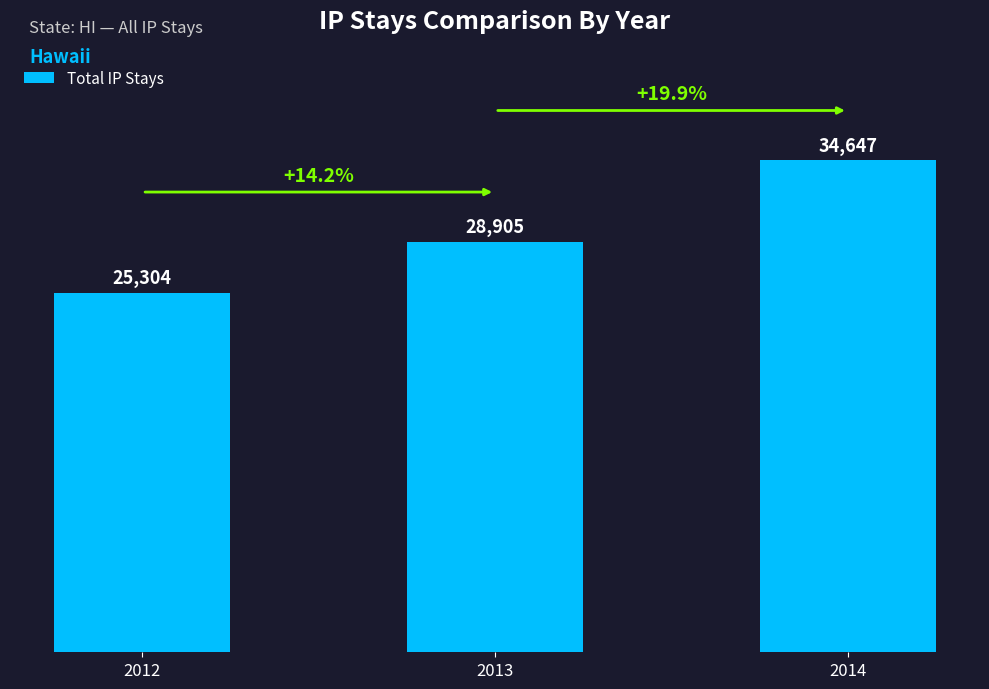

Approximately how many times larger is the value at 2014 compared to 2012?

1.4